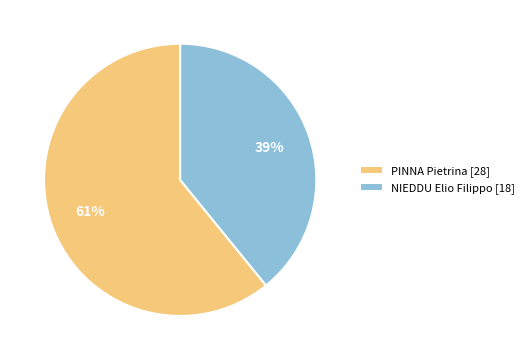

Is the sum of PINNA Pietrina [28] and NIEDDU Elio Filippo [18] greater than half?

Yes